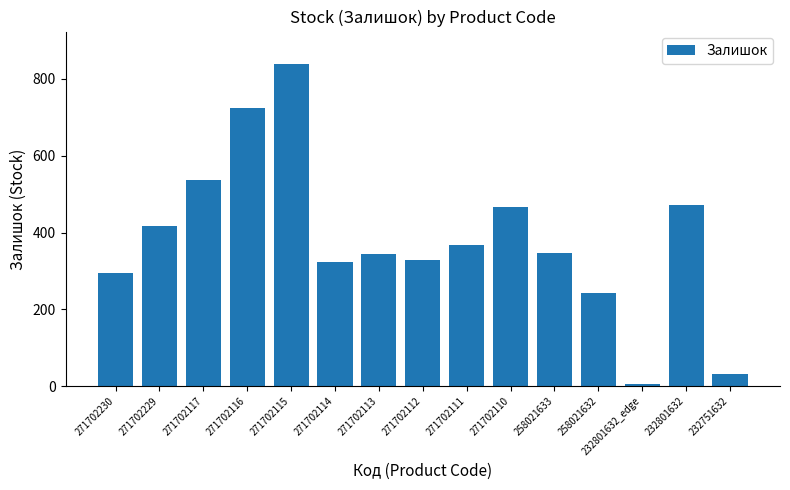

The chart shows a value of 400 at 271702115. True or false?

False